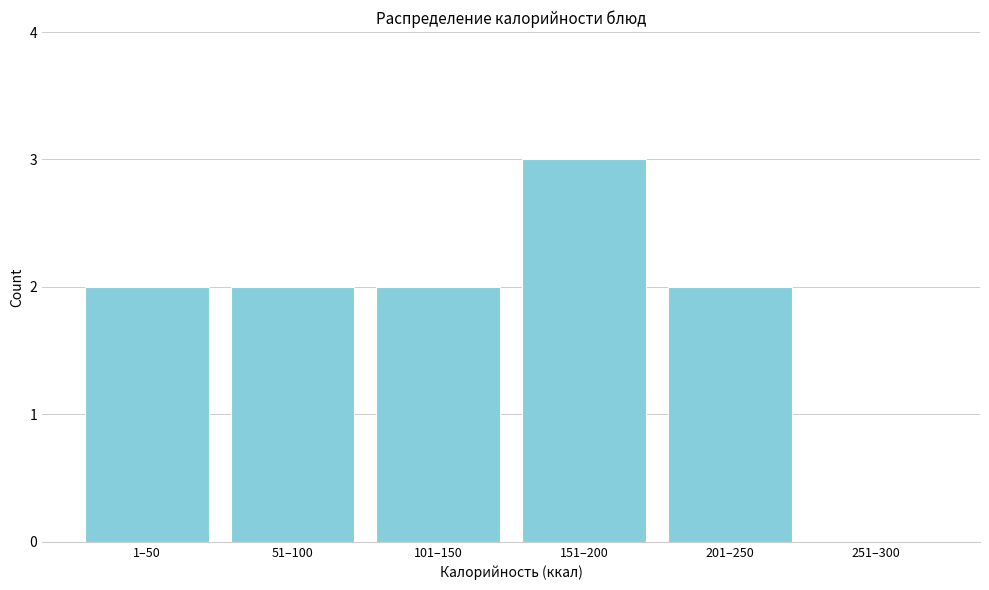

Reading left to right, extract all data points from this chart.

1–50=2	51–100=2	101–150=2	151–200=3	201–250=2	251–300=0